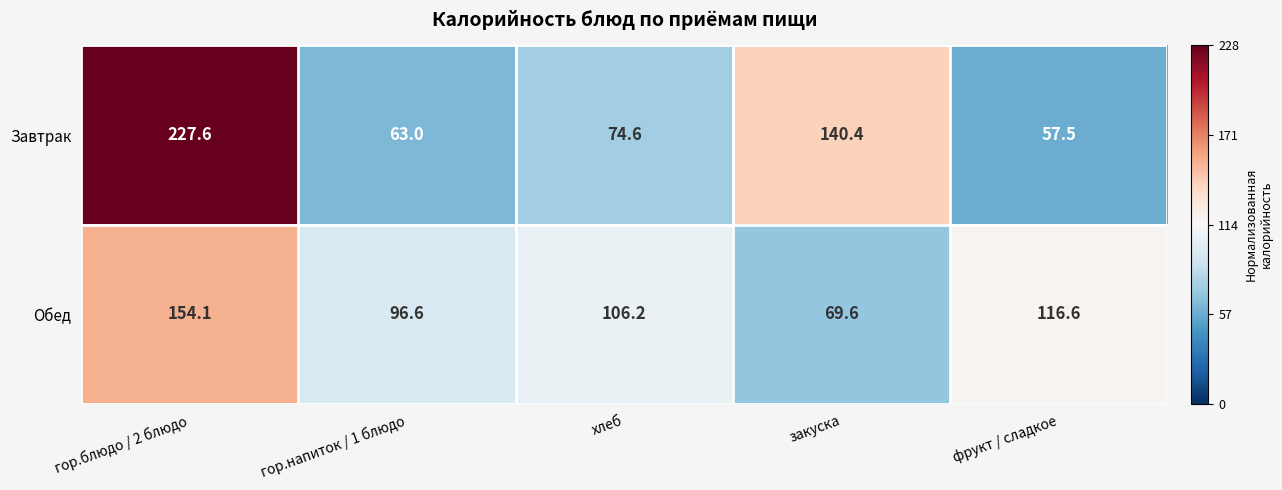

Between хлеб and закуска, which series saw the biggest shift?

Завтрак